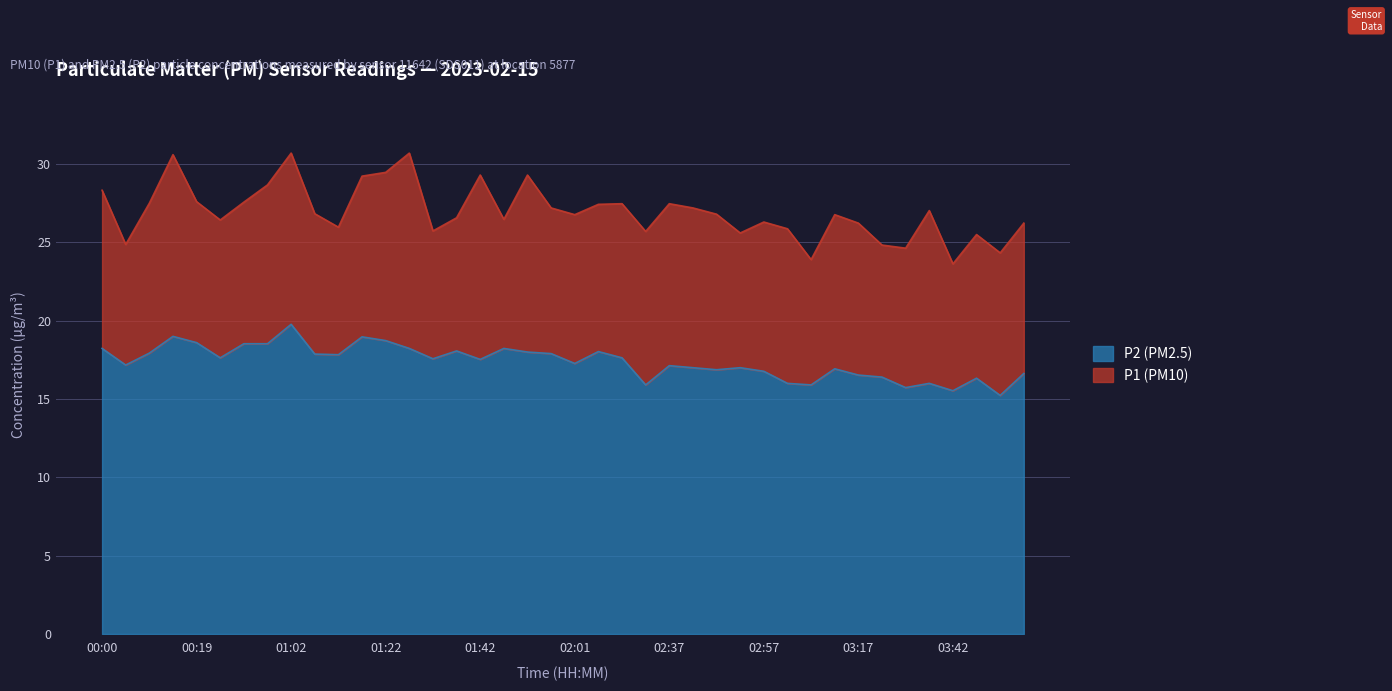

True or false: P2 and P1 intersect in this chart.

False